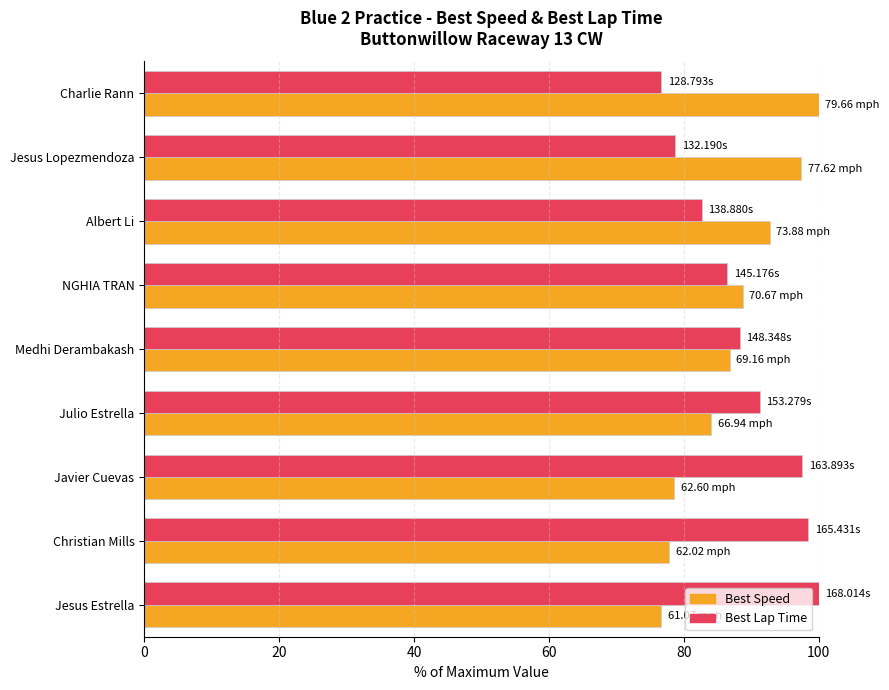

What is the total value across all series at Javier Cuevas?

176.1